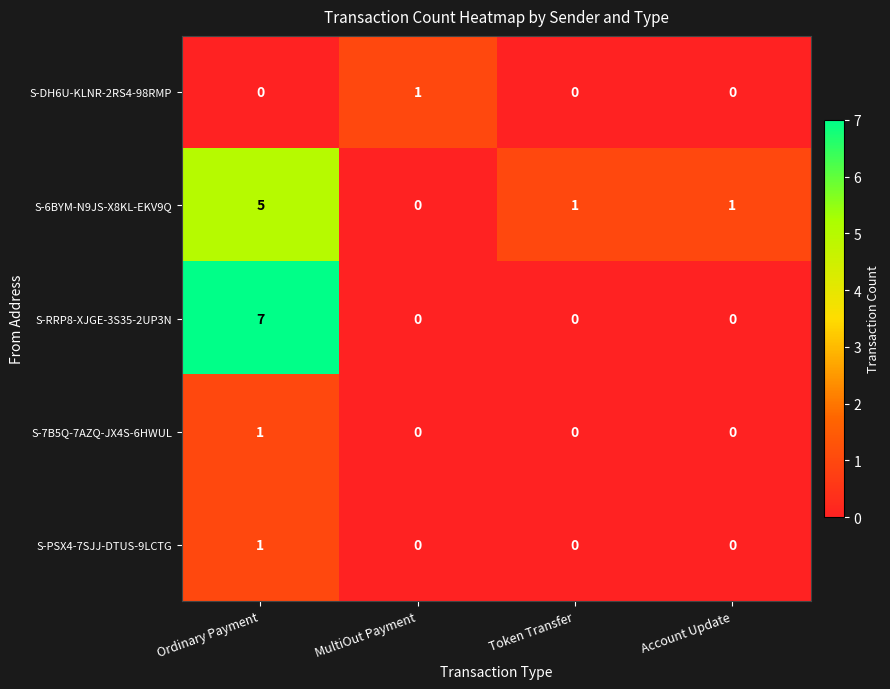

What is the spread (max minus min) of values at Token Transfer?

1